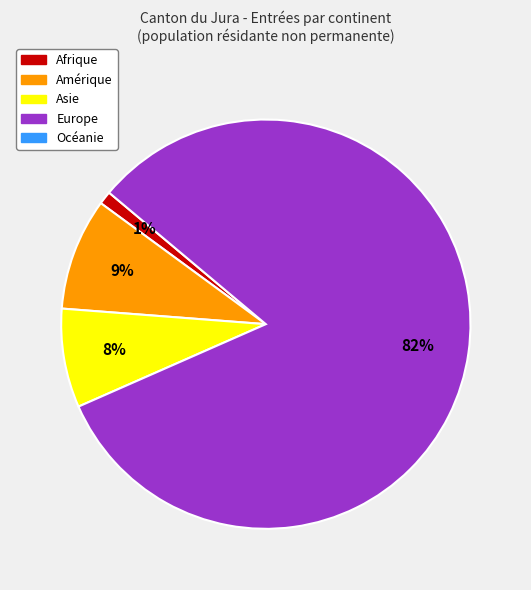

Is there a majority slice in this chart?

Yes